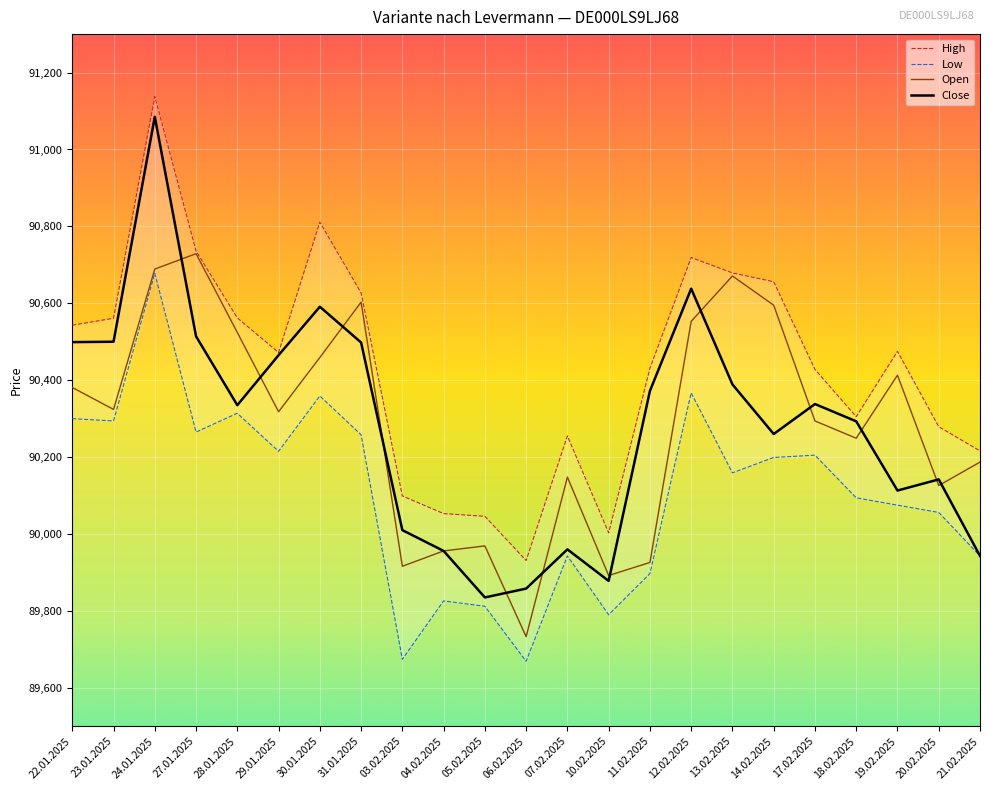

Where does the Close series first go above 90335?

22.01.2025